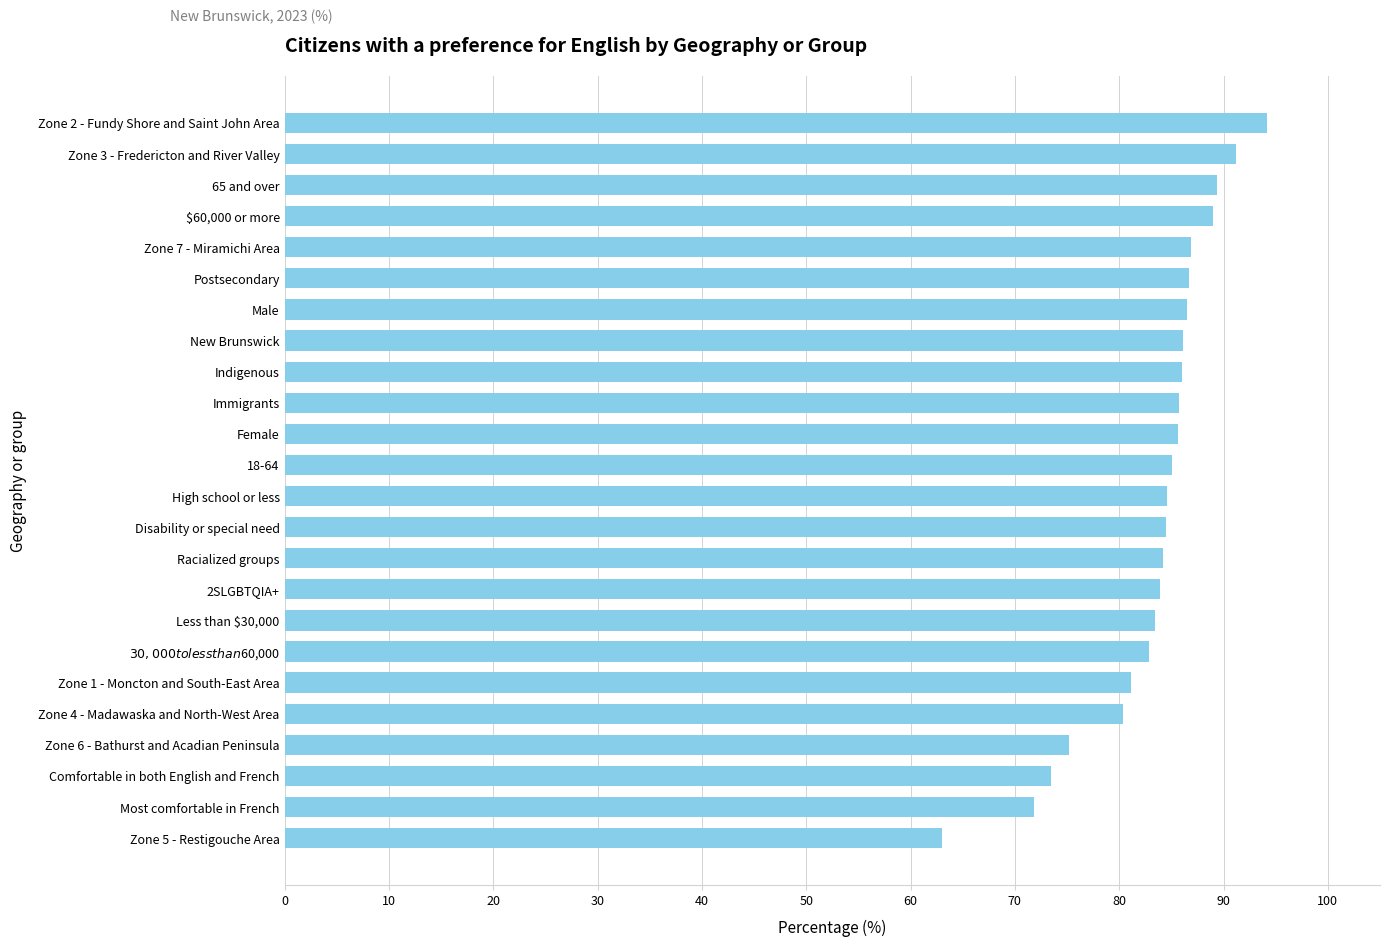

What is the change in value from Immigrants to Zone 2 - Fundy Shore and Saint John Area?

+8.4